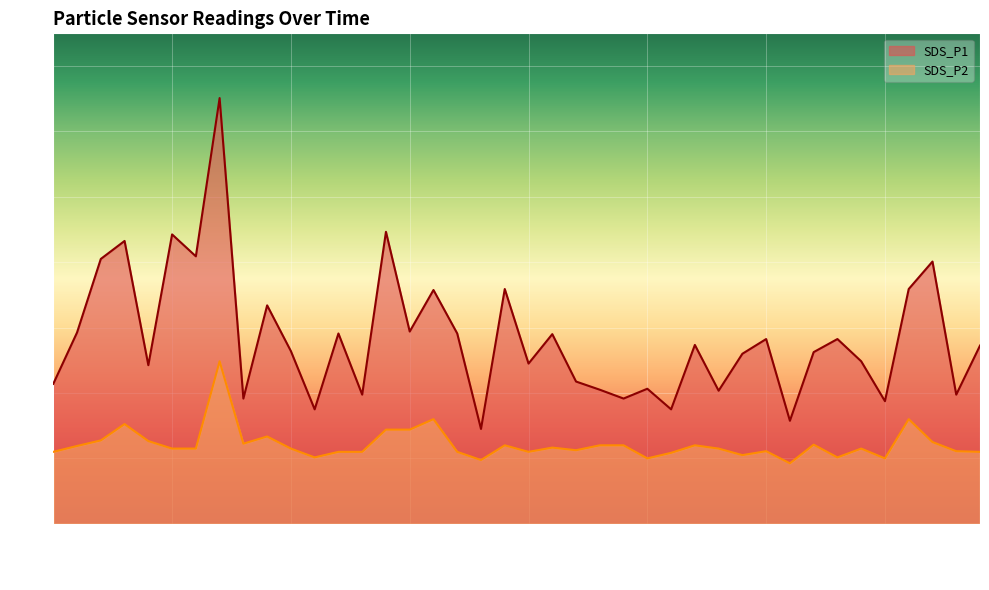

What is the smallest value displayed?

1.9